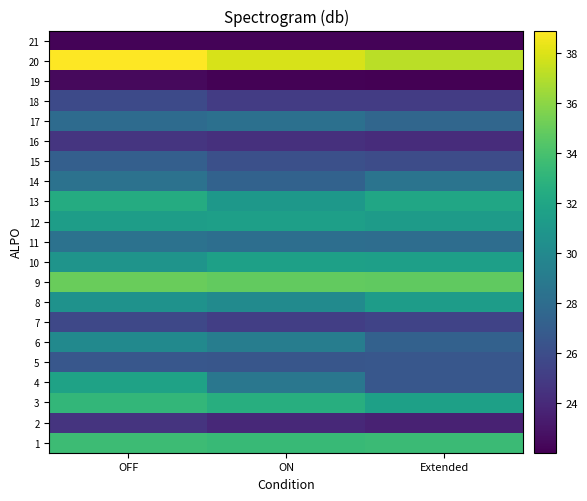

Between OFF and ON, which is larger?

OFF